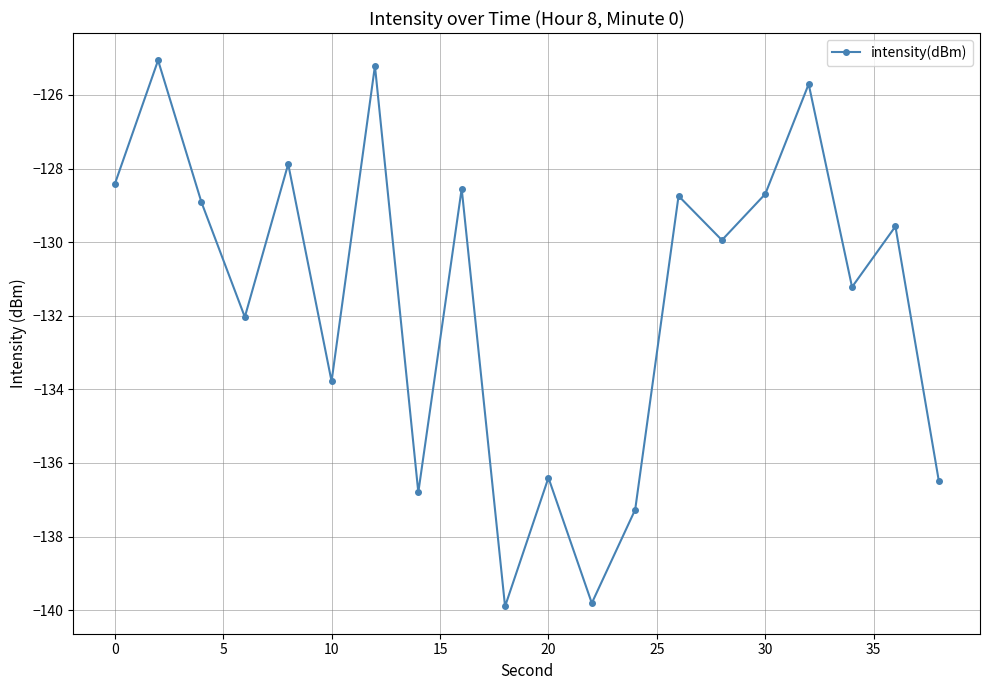

Does the chart have visible grid lines?

Yes